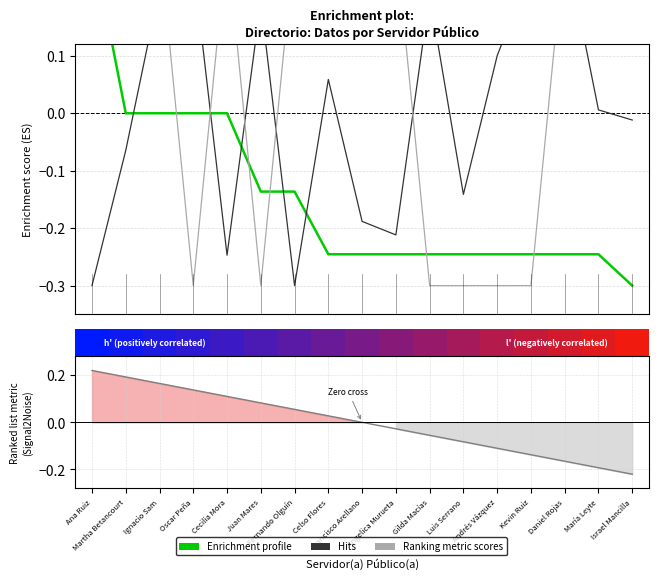

The Ranking metric scores series shows 0.3 at Martha Betancourt. True or false?

False